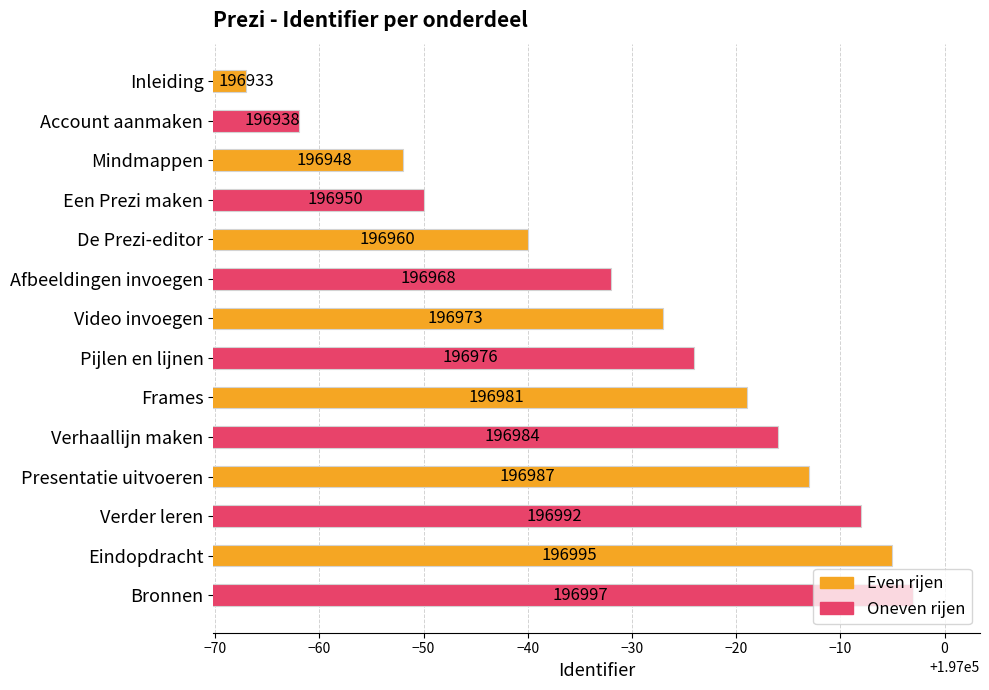

Where is the data nearest to the value 196965?

Afbeeldingen invoegen